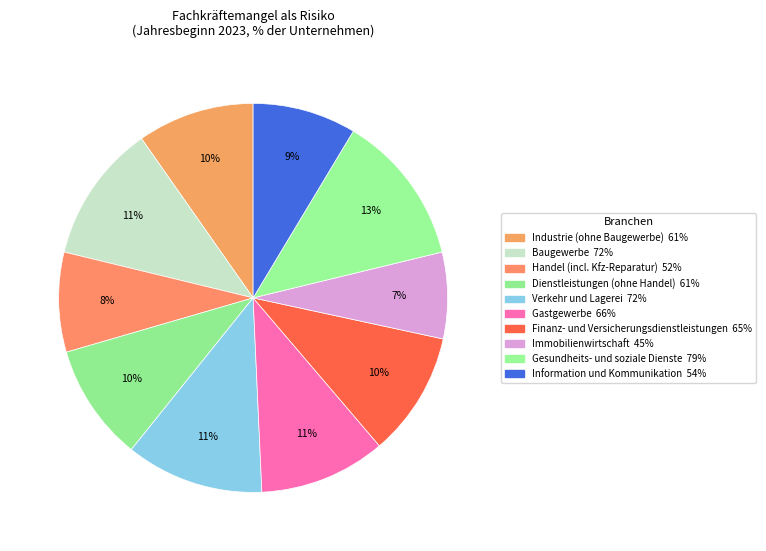

Count the number of slices in the pie.

10